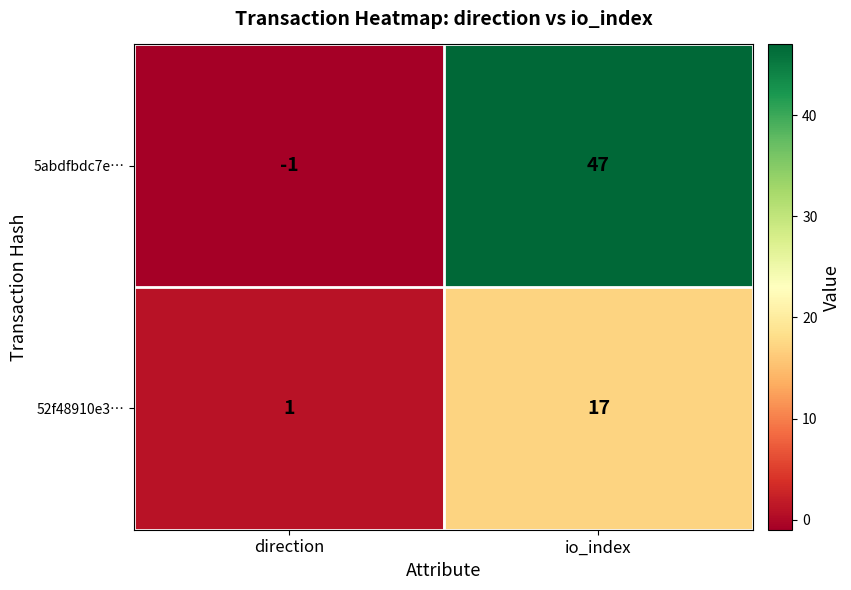

Which series has the largest range (max minus min)?

5abdfbdc7e…